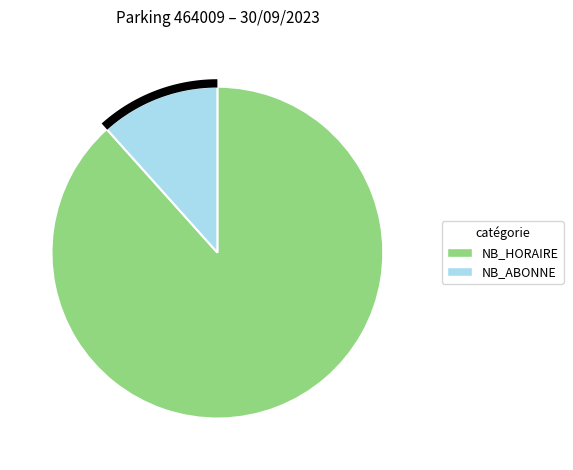

True or false: 15 accounts for 27% of the total.

False